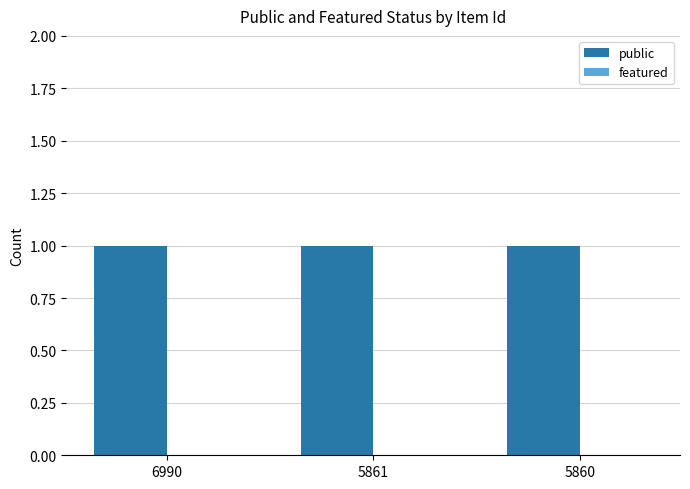

At which label is featured closest to 0?

6990